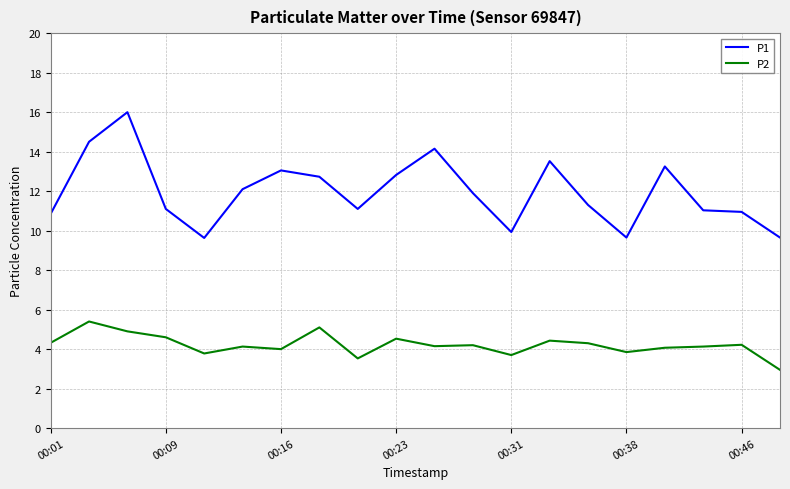

True or false: P1 and P2 intersect in this chart.

False